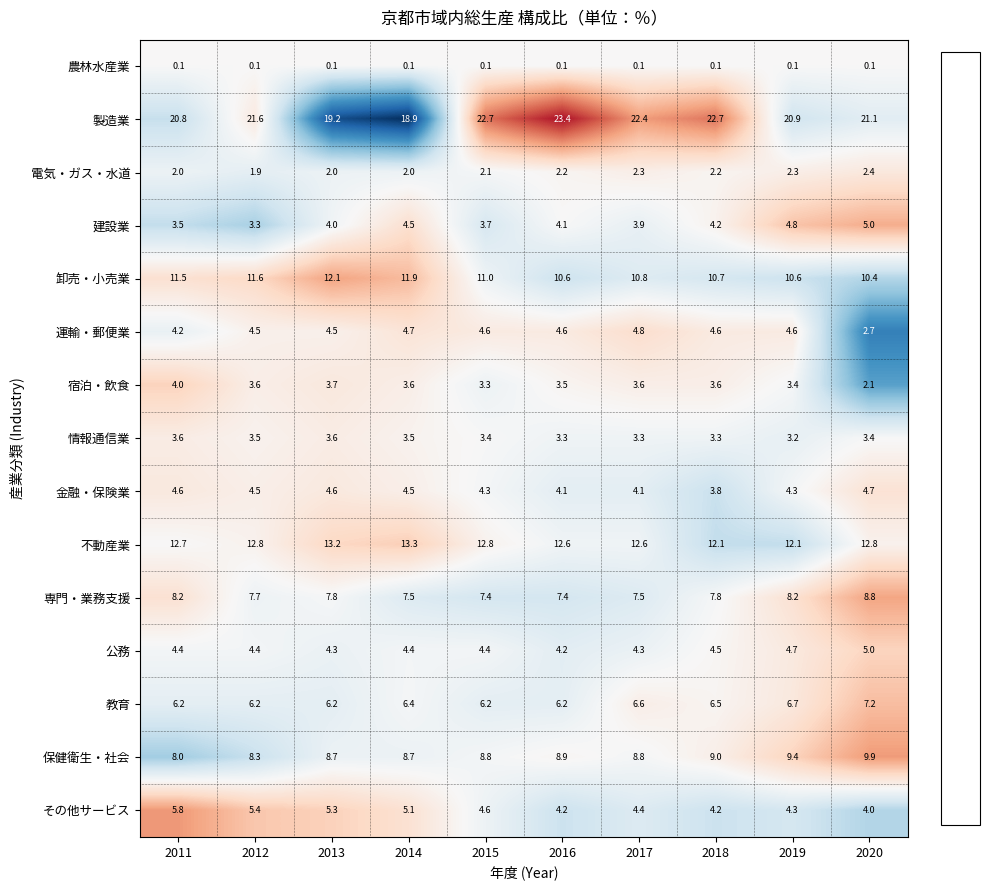

Between 2012 and 2016, which series saw the biggest shift?

製造業